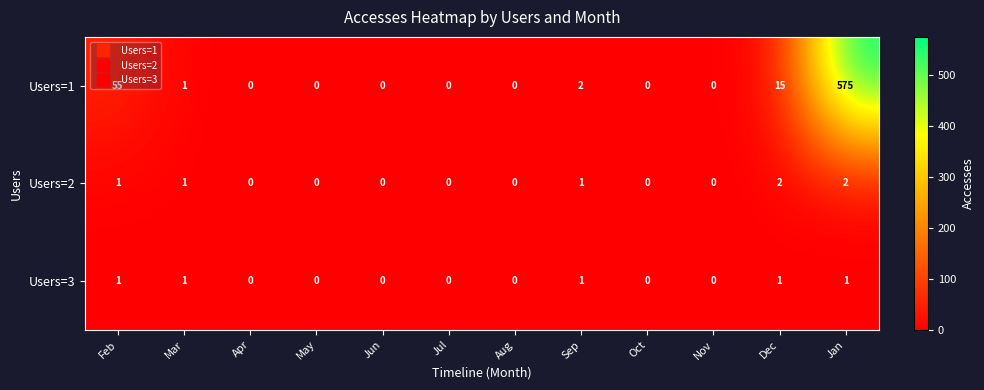

What is the greatest value displayed?

575